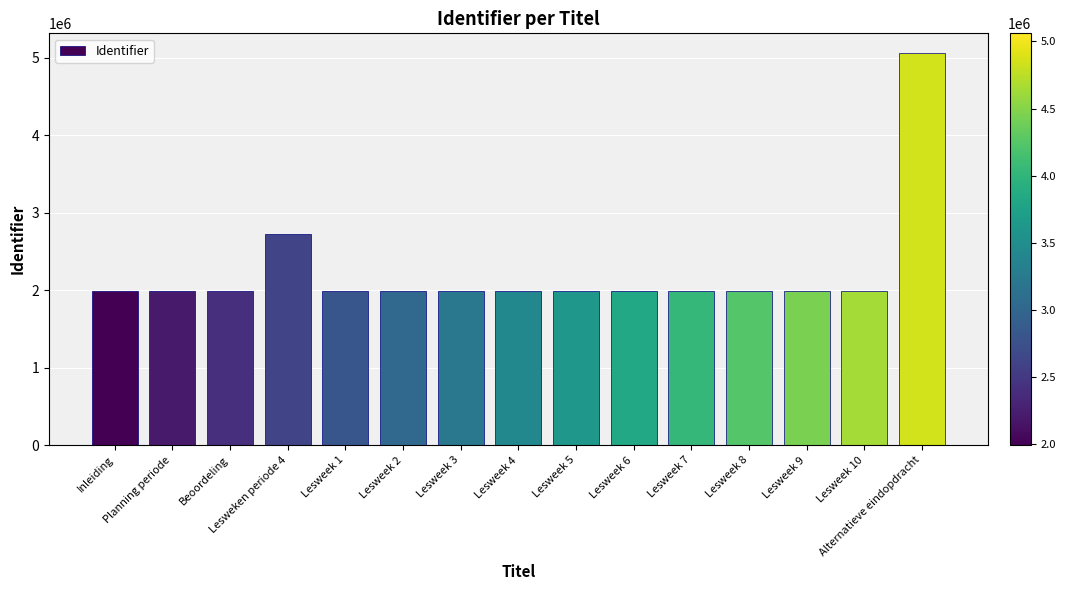

True or false: the data shows 2924340 at Lesweek 8.

False